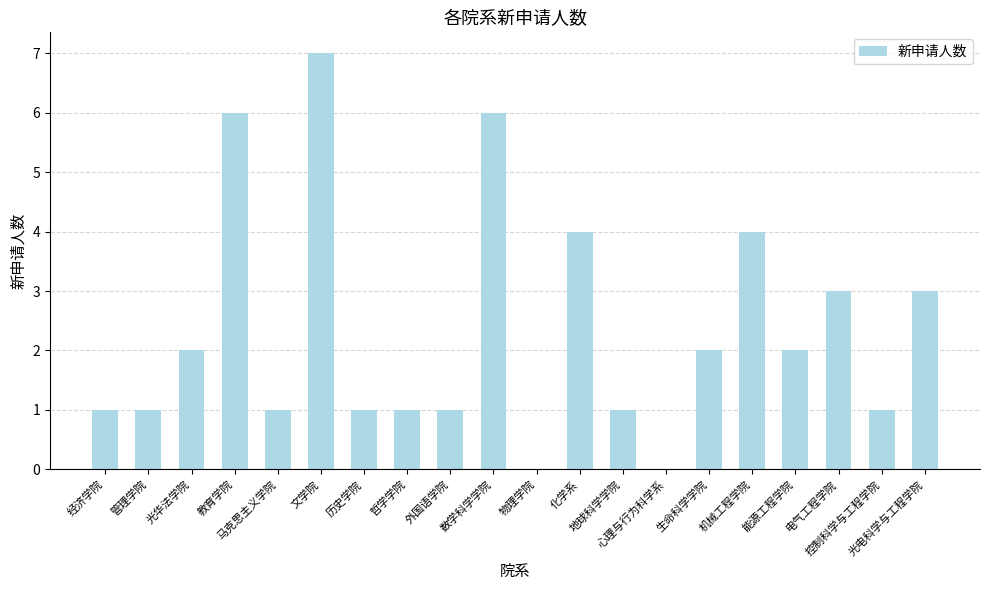

What is the greatest value displayed?

7